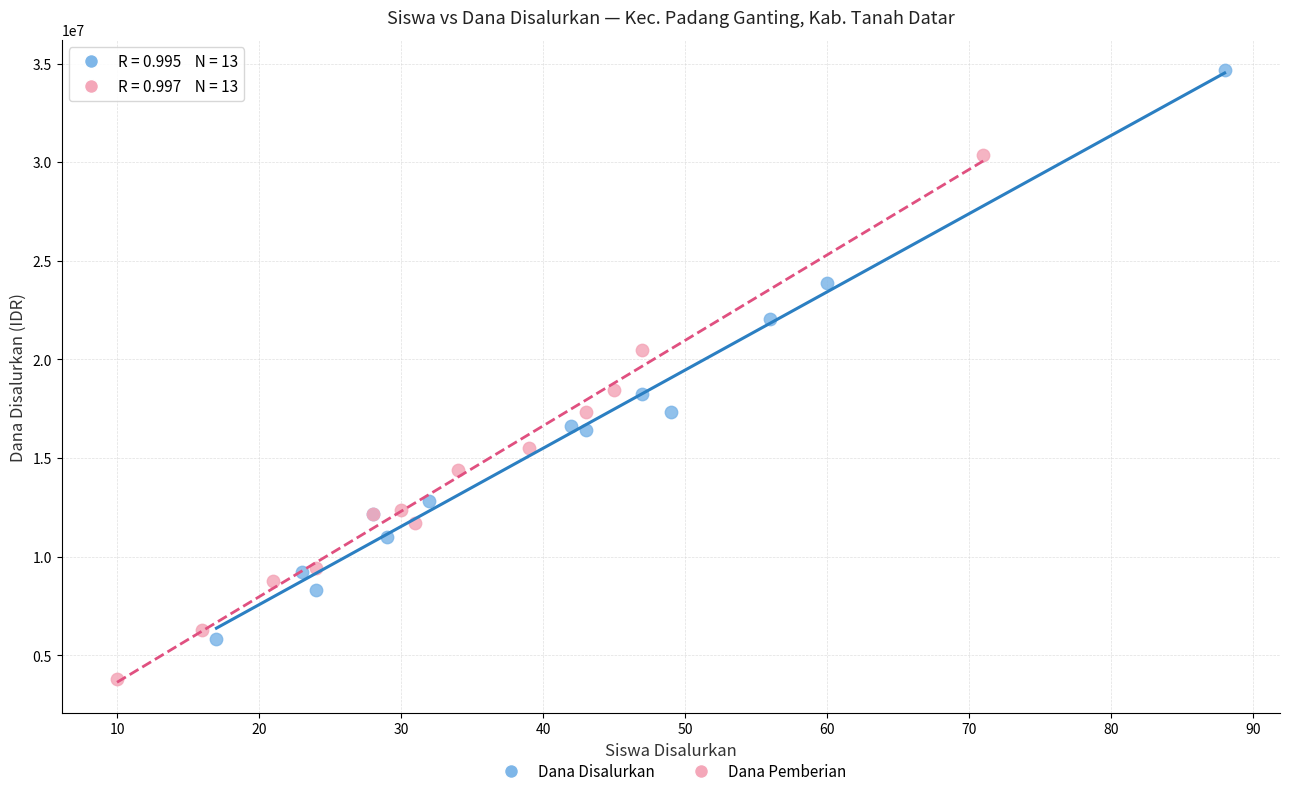

Which series has the largest Y range (max minus min)?

Dana Disalurkan